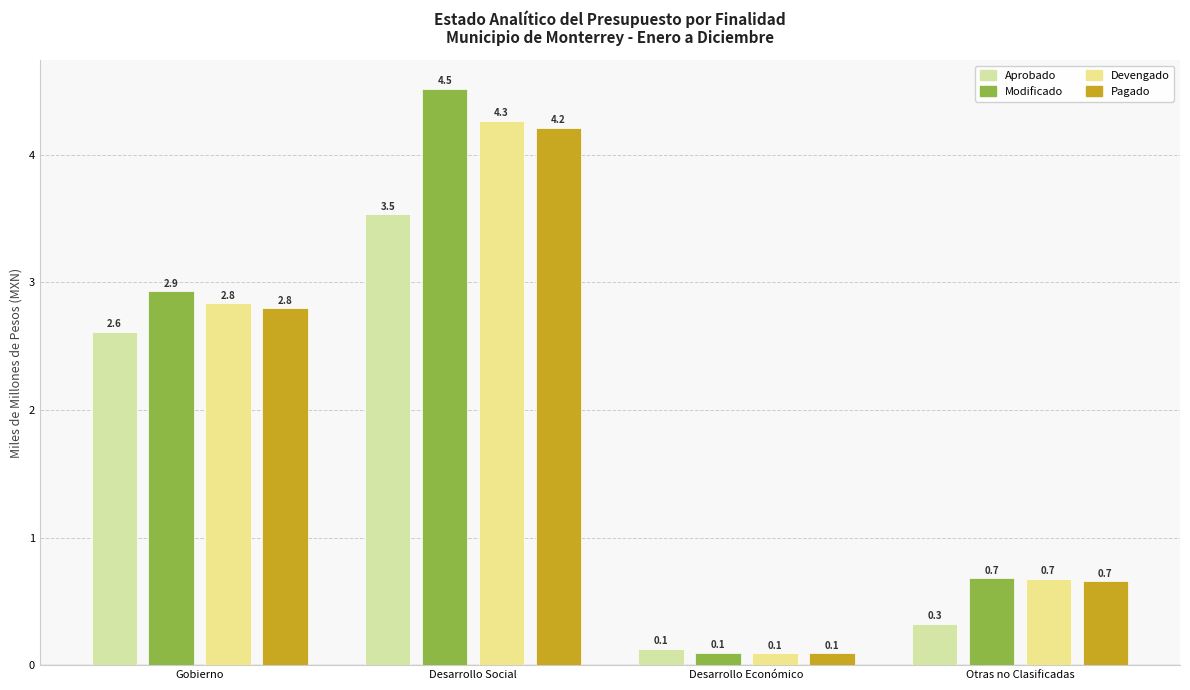

Does the chart contain any negative values?

No